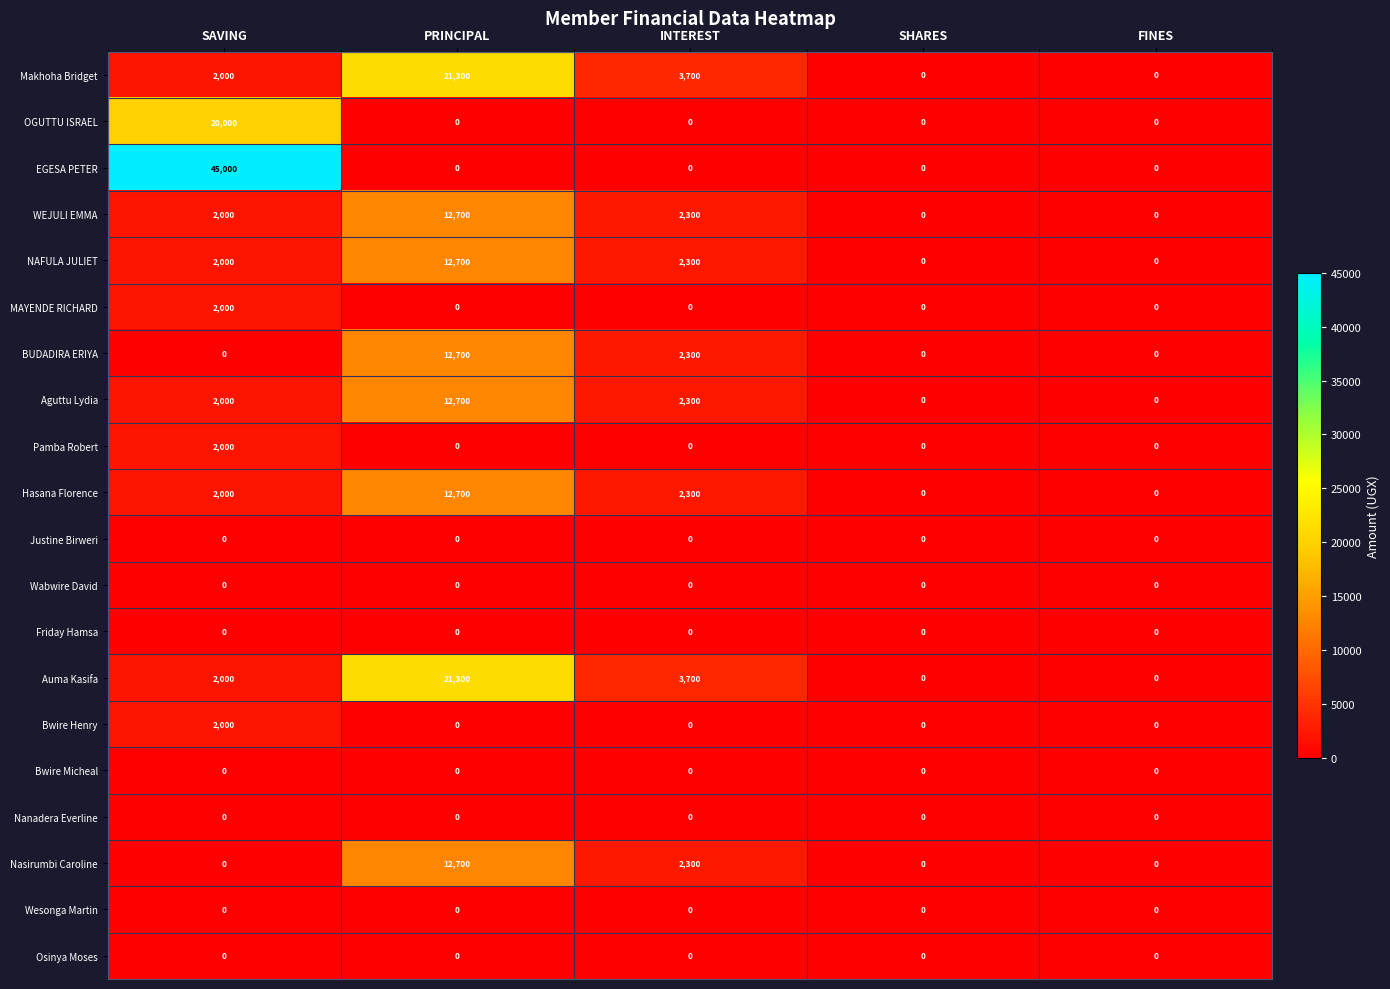

How many positive values does the Bwire Henry series have?

1